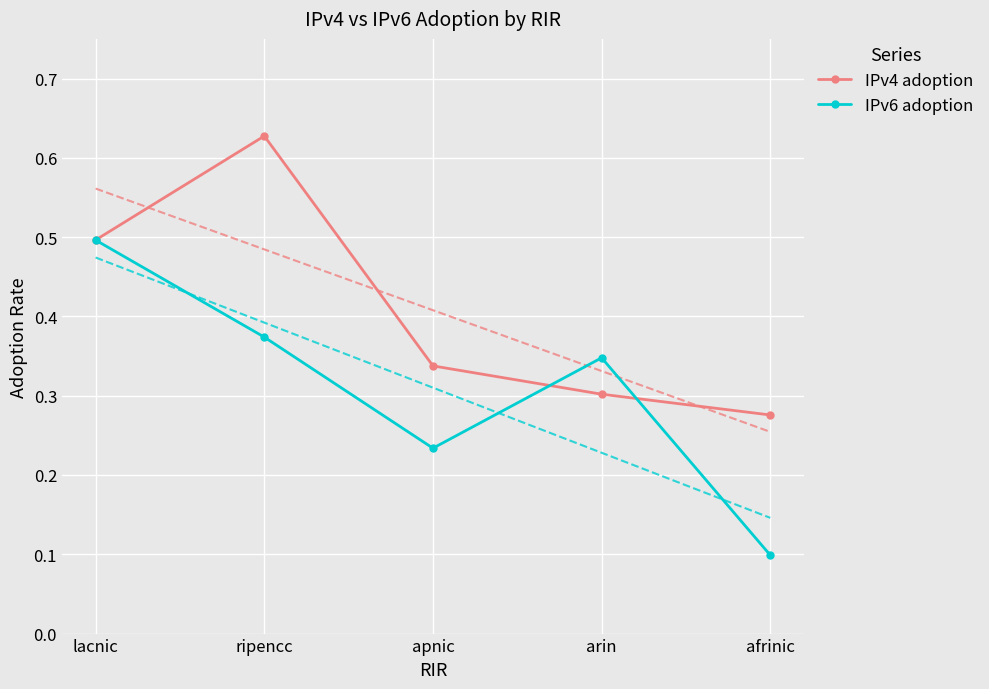

What is the label of the 2nd point from the right?

arin